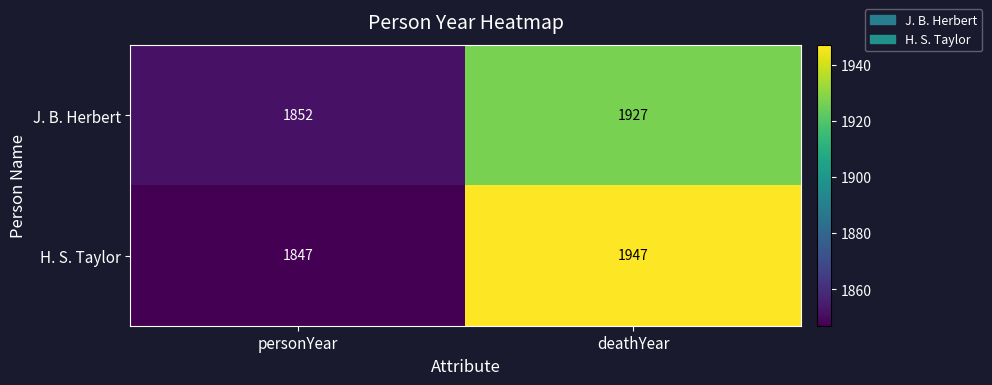

True or false: H. S. Taylor has a value of 1847 at personYear.

True